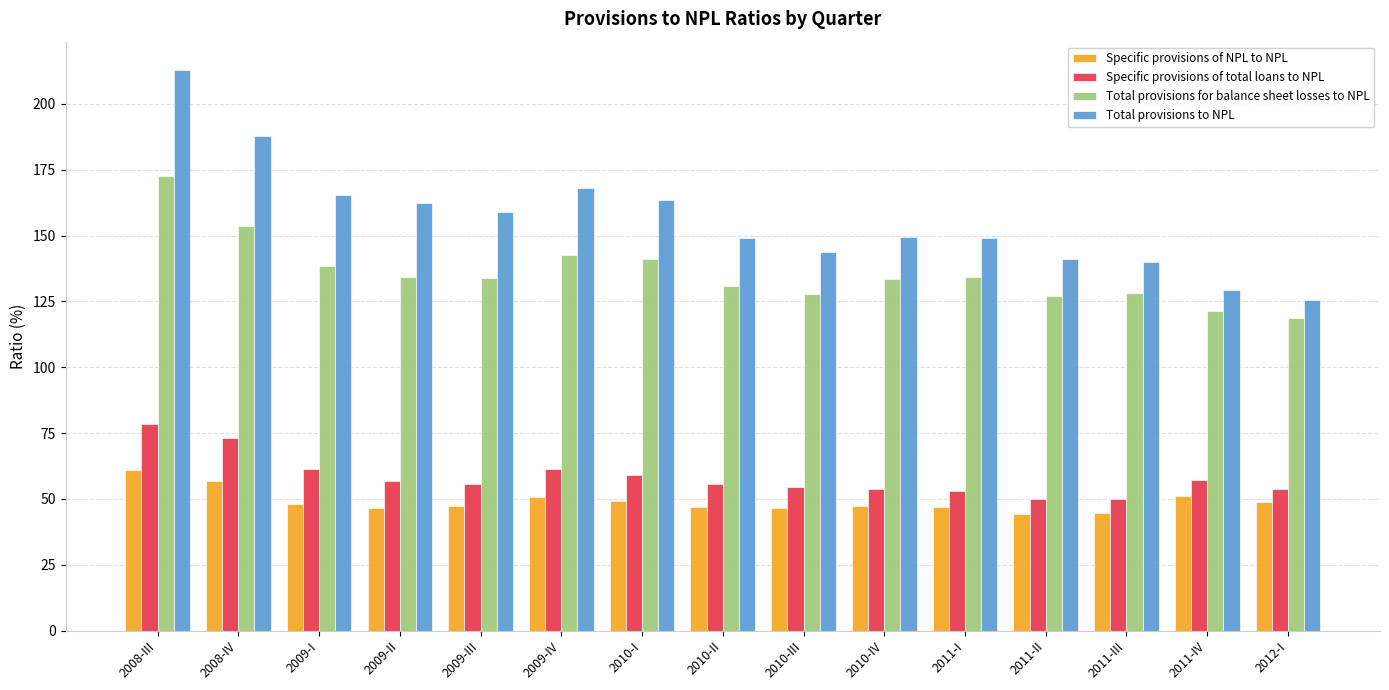

What is the minimum value for Total provisions to NPL?

125.7